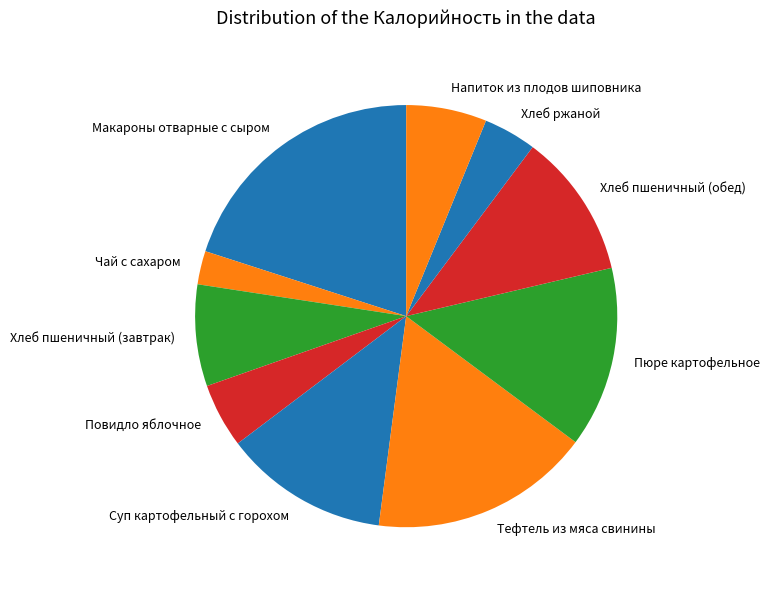

True or false: Хлеб пшеничный (обед) accounts for 11% of the total.

True